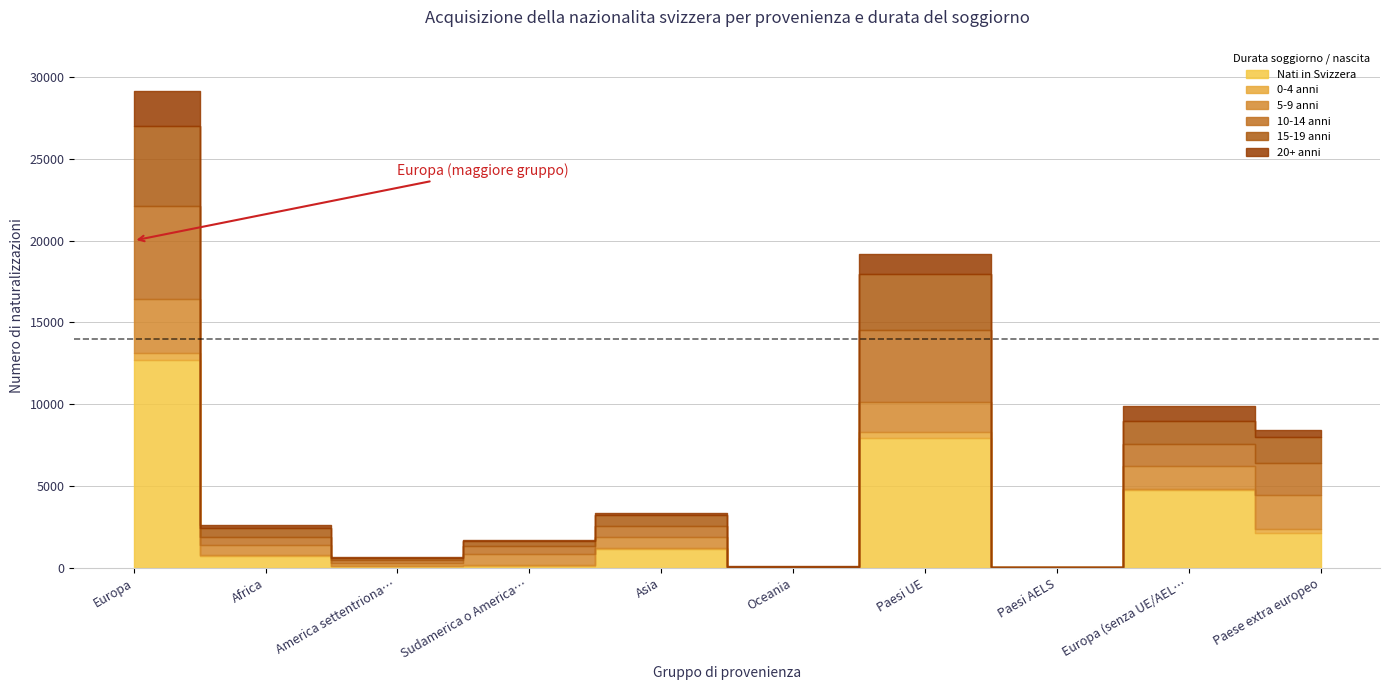

The value of 0-4 anni at Europa is 453. True or false?

True